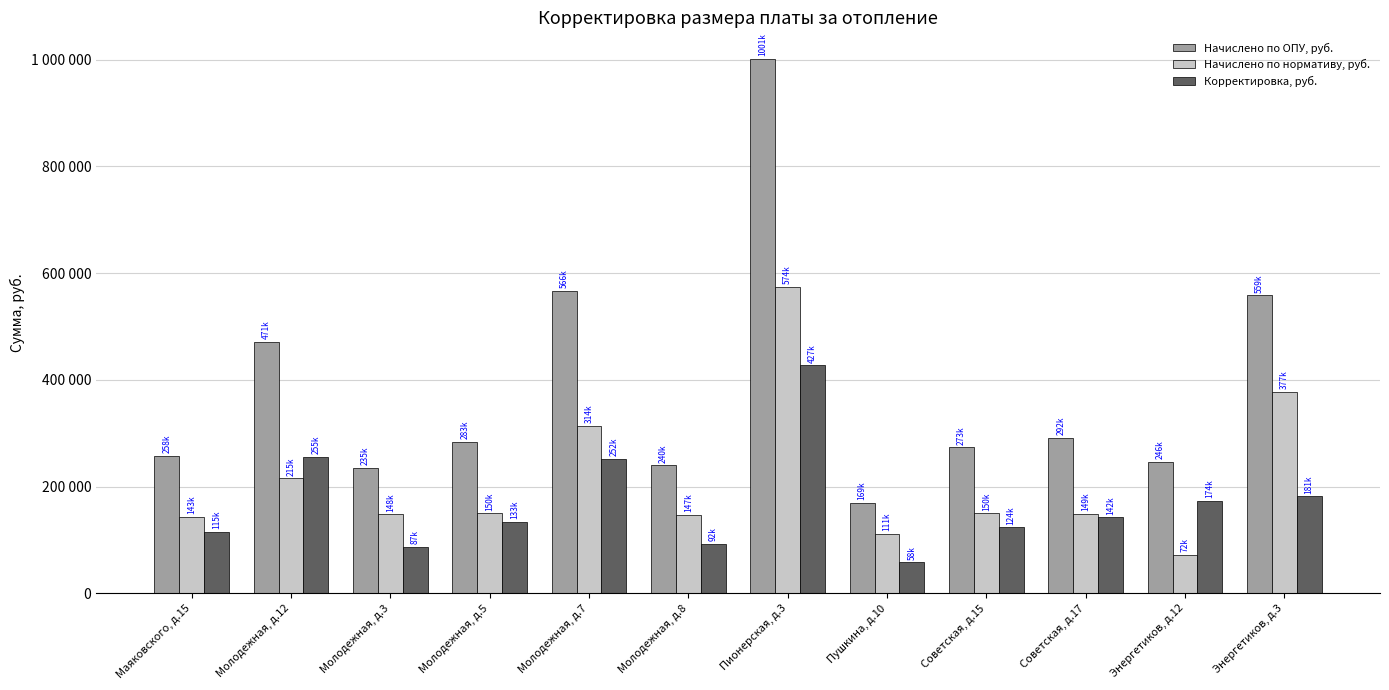

Reading left to right, extract all data points from this chart.

Начислено по ОПУ, руб.: 257924.5	470955.2	235467.1	283415.2	566467.2	239872.9	1001327.4	168999.6	273492.9	291629.5	246267.5	558585.9
Начислено по нормативу, руб.: 143377.3	215456.8	148153.7	149962.2	314232.5	147401.1	574016.8	110793.6	149681.0	149194.0	72445.0	377188.2
Корректировка, руб.: 114547.2	255498.4	87313.3	133453.0	252234.7	92471.8	427310.5	58206.0	123811.9	142435.4	173822.5	181397.7